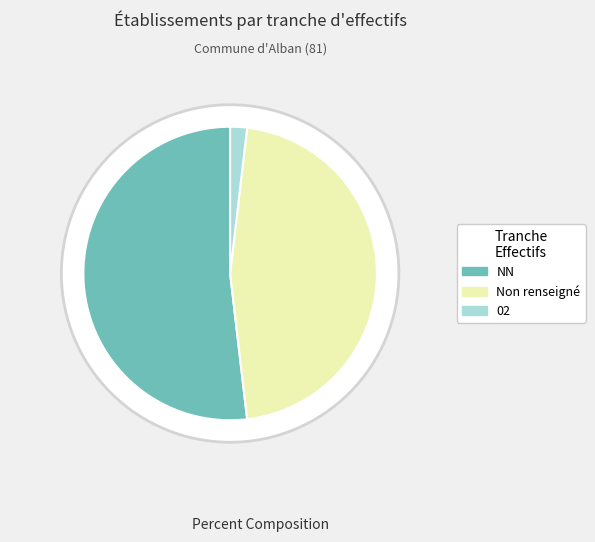

Which has a higher value,  or NN?

NN